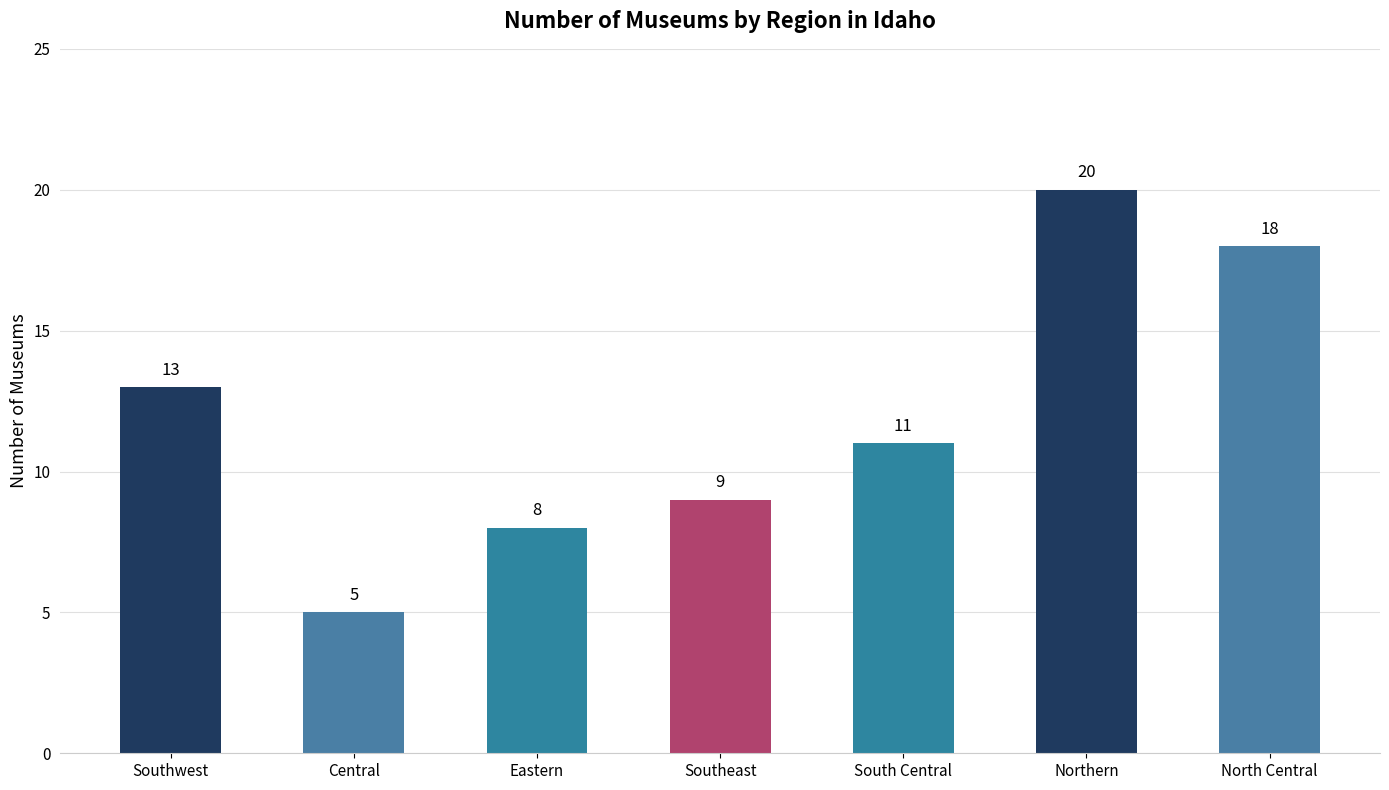

Reading left to right, what are all the values shown in this chart?

Southwest=13	Central=5	Eastern=8	Southeast=9	South Central=11	Northern=20	North Central=18